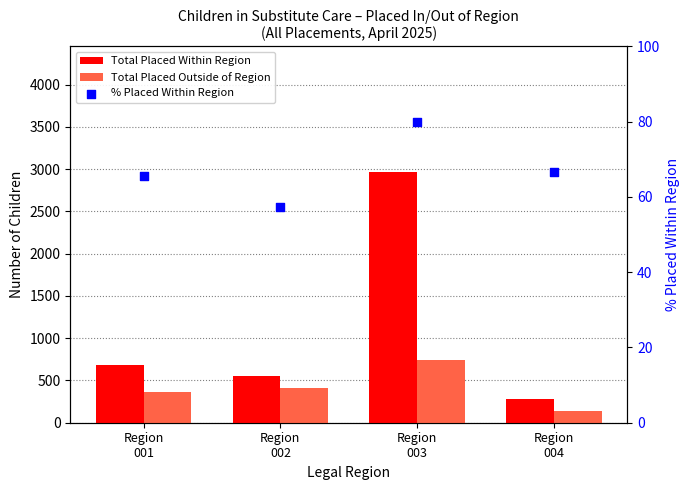

Is the value of Total Placed Within Region at Region
003 greater than the value of % Placed Within Region at Region
003?

Yes